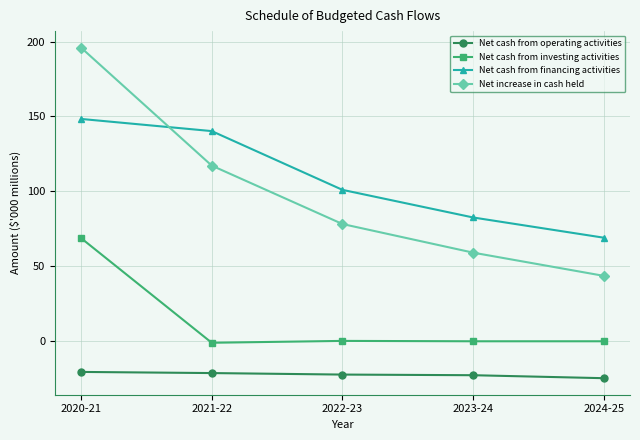

The Net cash from investing activities series shows 91.6 at 2020-21. True or false?

False